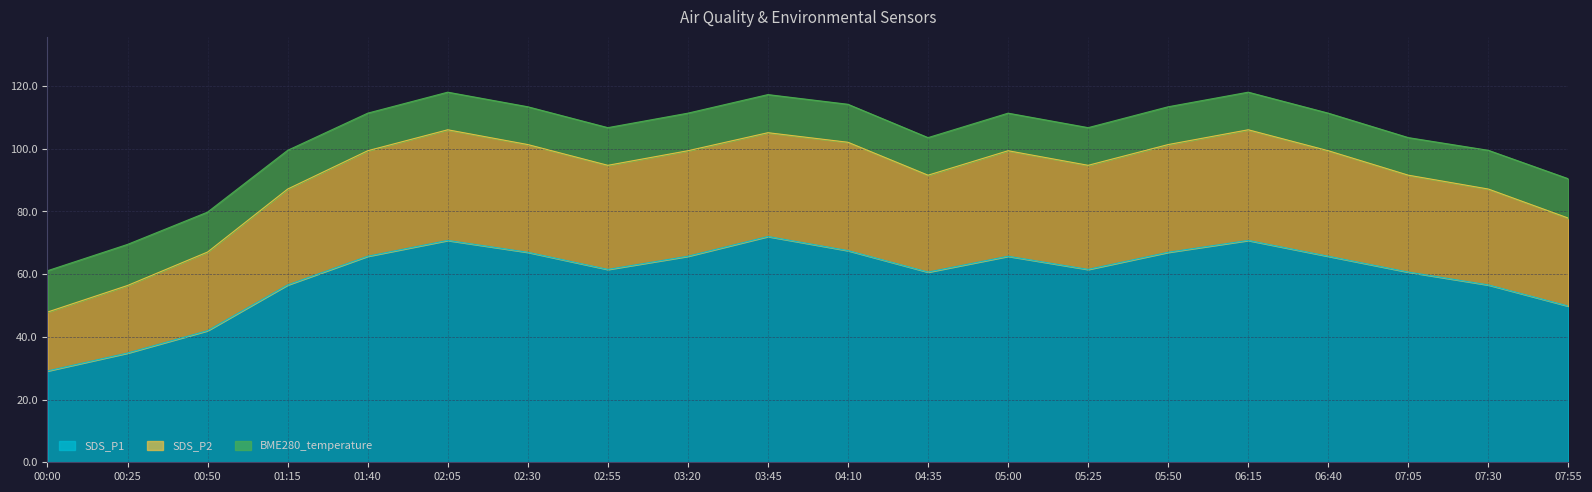

True or false: SDS_P1 has a value of 67.0 at 02:30.

True